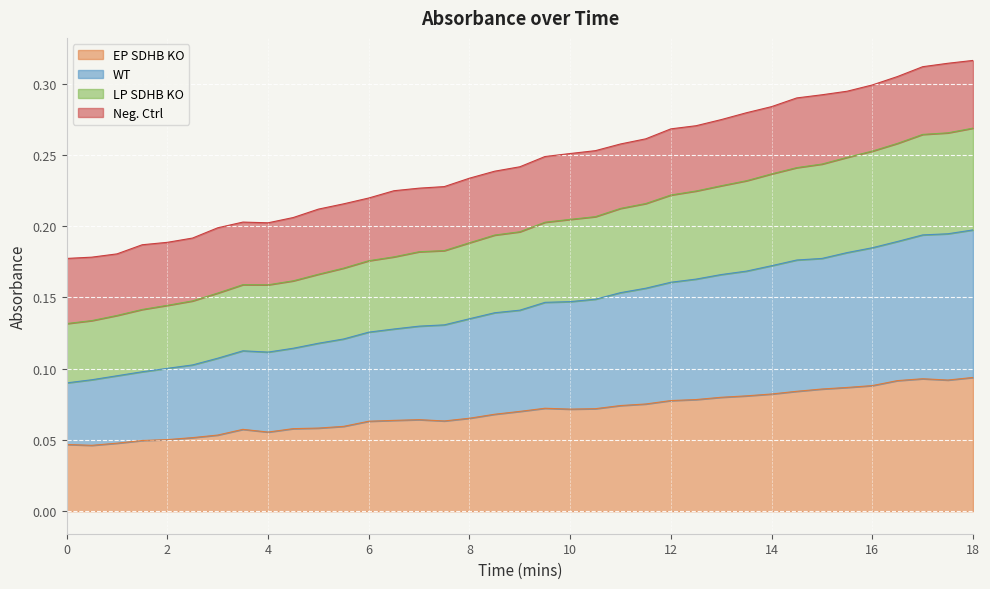

Does the chart display data point markers on the line(s)?

No